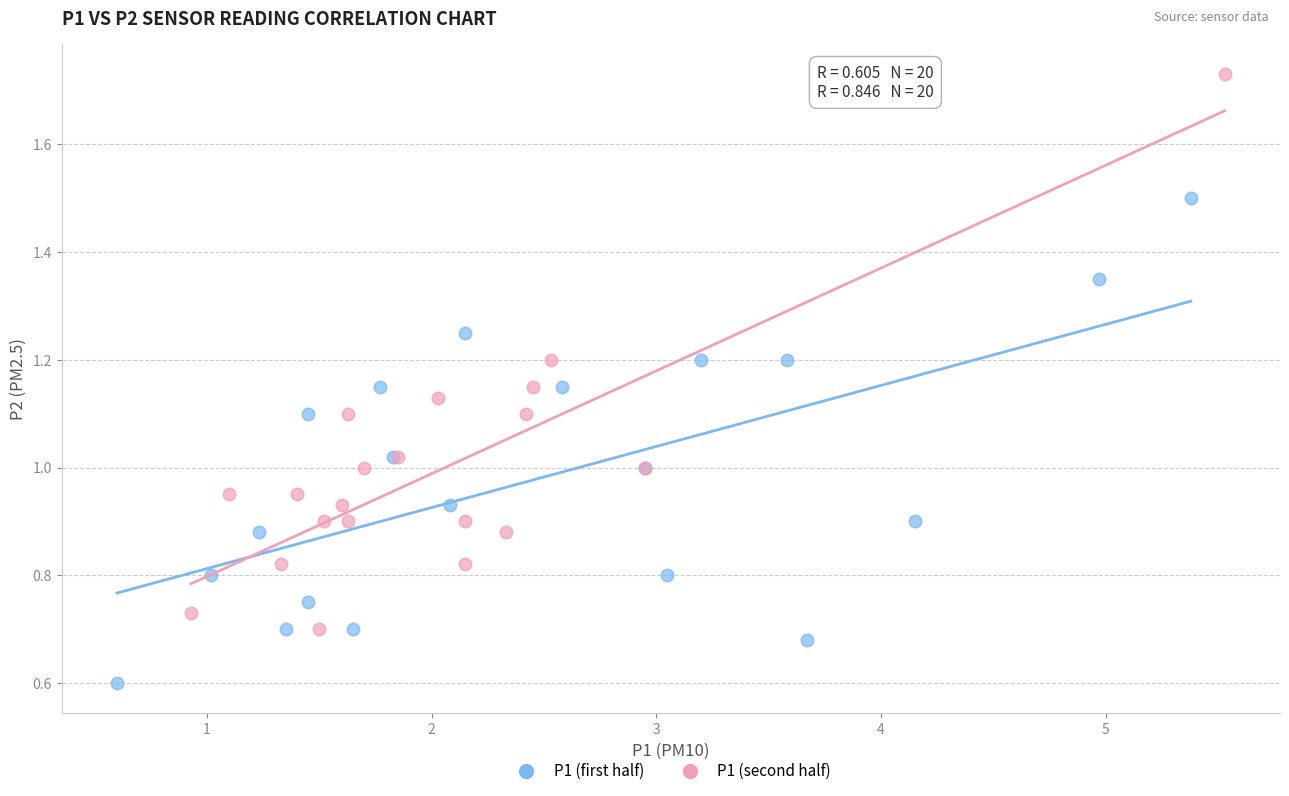

Which series reaches the minimum Y coordinate?

P1 (first half)